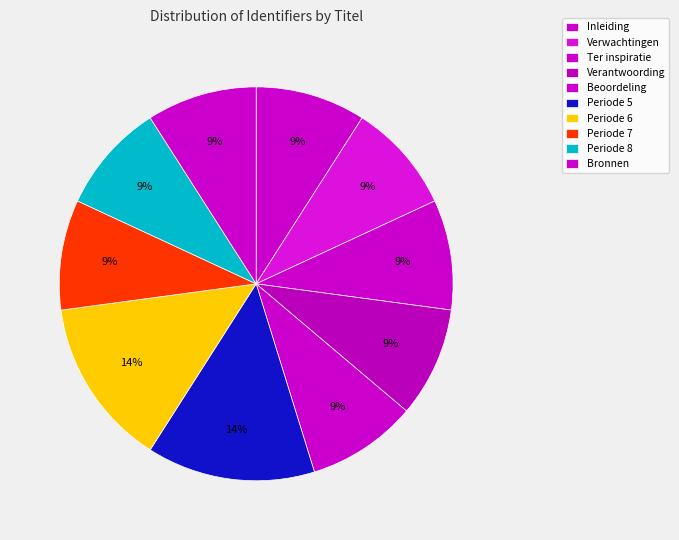

How many segments does this pie chart have?

10